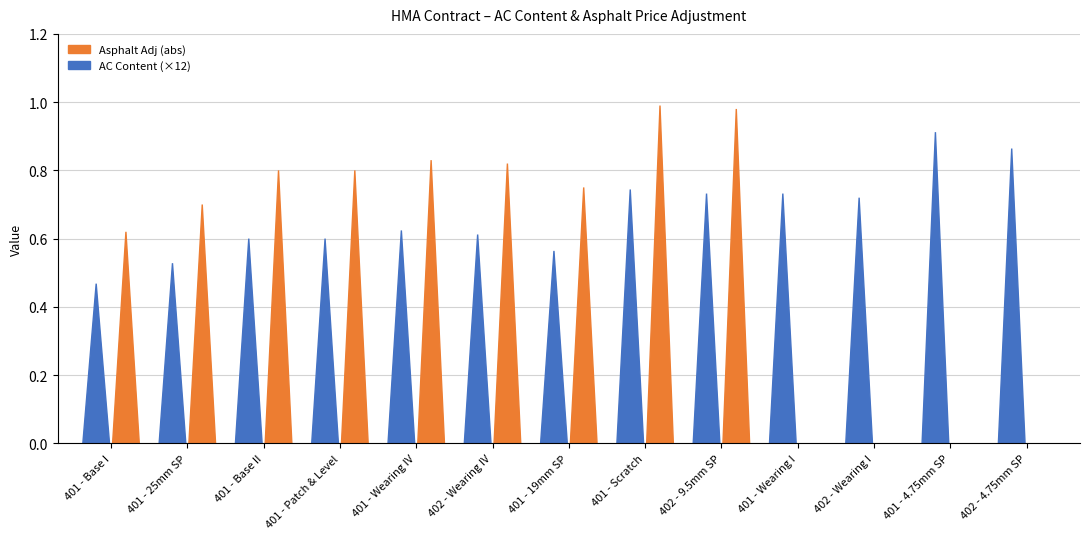

What is the value of the Asphalt Adj bar at the 9th from the left?

1.0